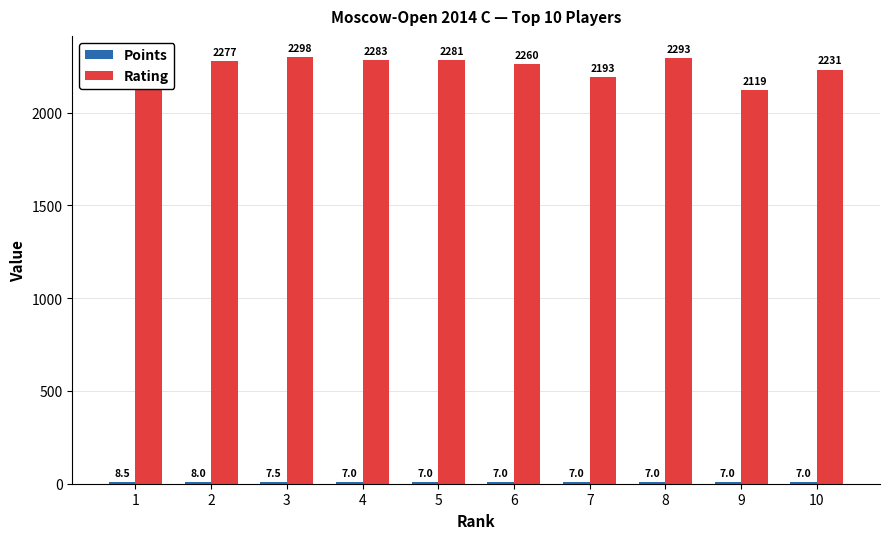

Which category has the highest value across all series?

3